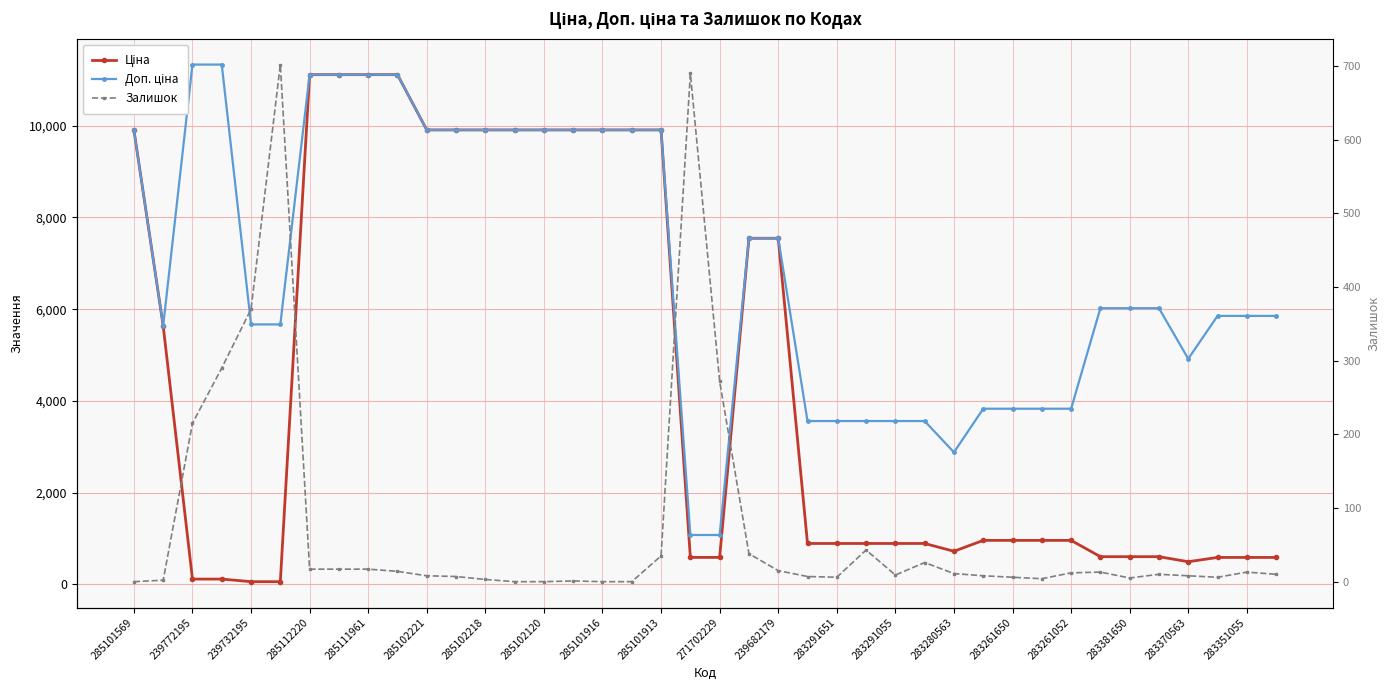

True or false: Залишок and Доп. ціна cross at least once.

False